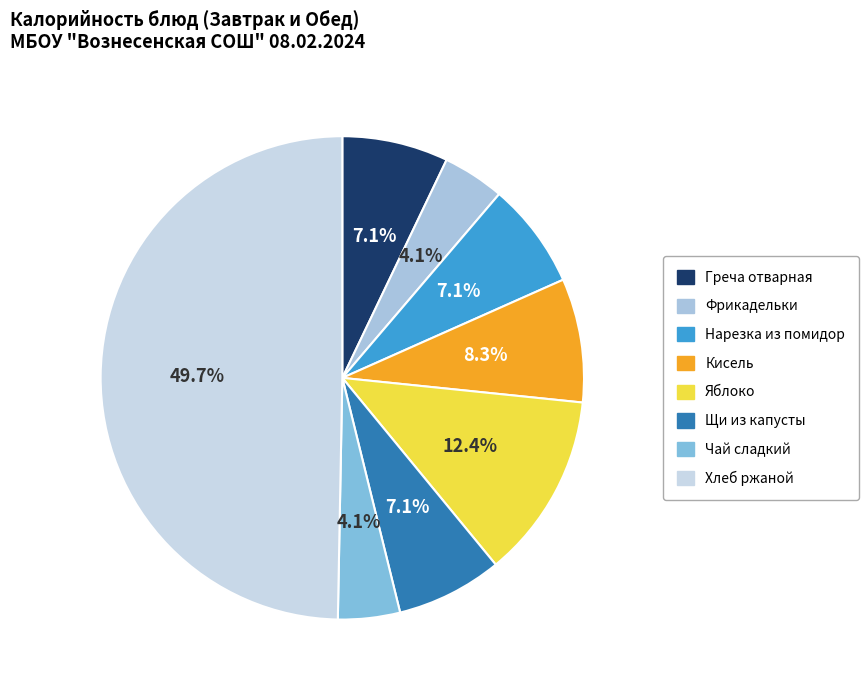

What is the total percentage of Чай сладкий and Нарезка из помидор?

11.2%